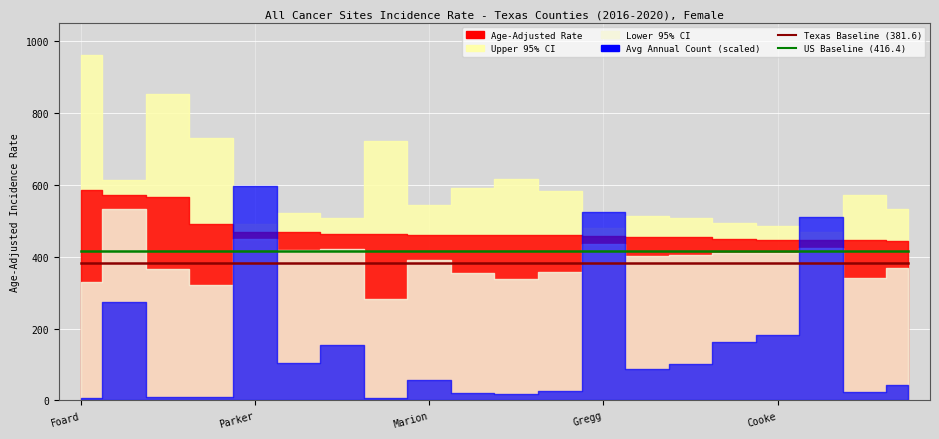

The value of US Baseline at 7 is 620.7. True or false?

False